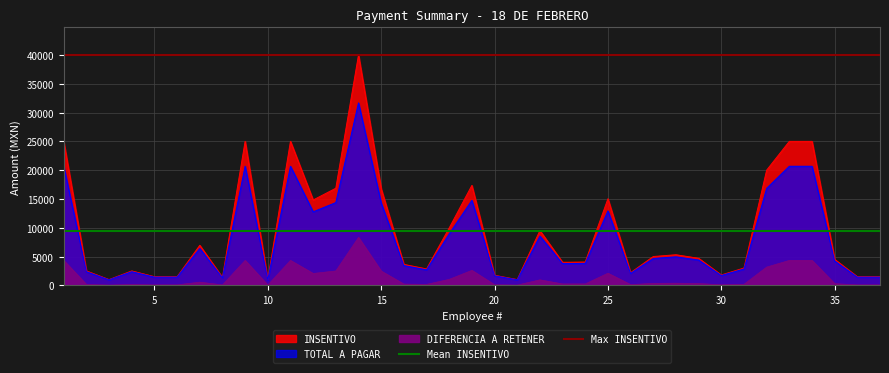

Does the chart have visible grid lines?

Yes